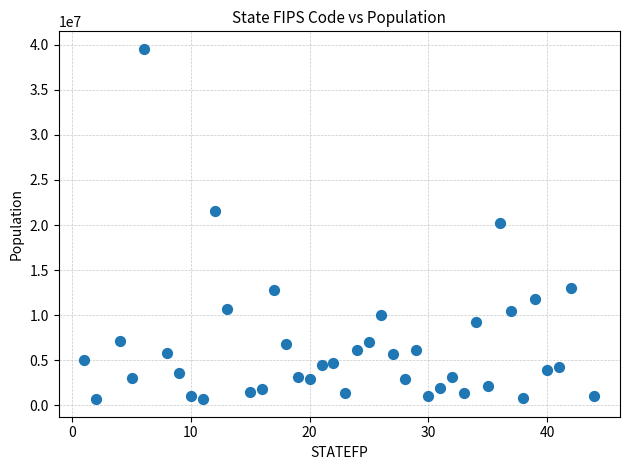

What is the range of Y values (max minus min)?

38848678